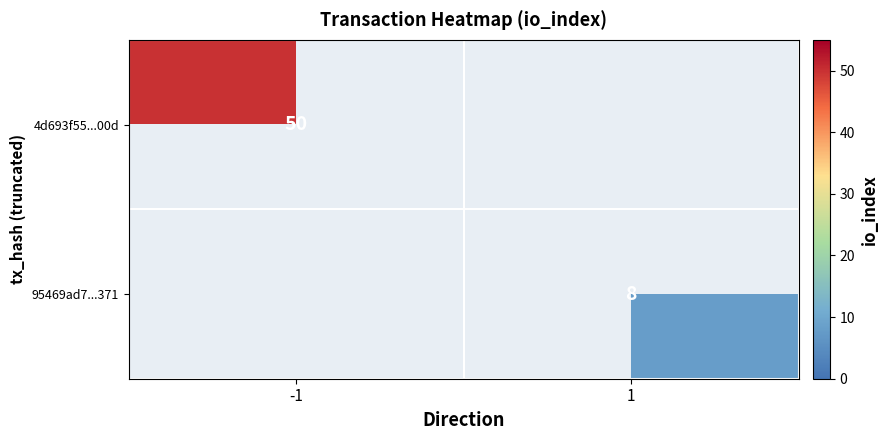

At which category does the chart reach its minimum across all series?

1